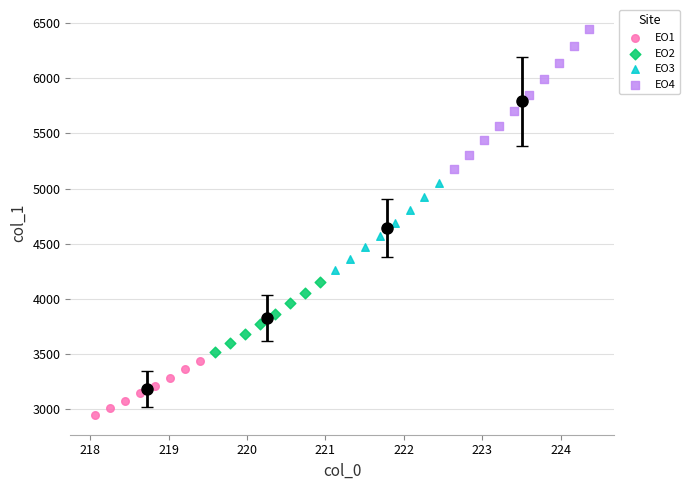

Which series reaches the minimum Y coordinate?

EO1